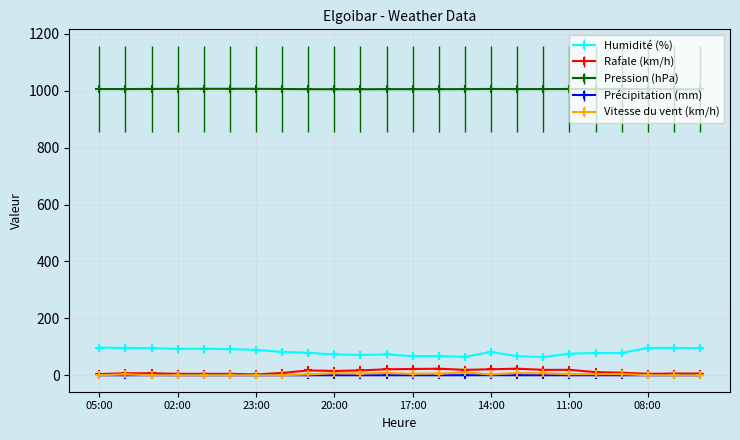

At how many categories does at least one series exceed 249?

24